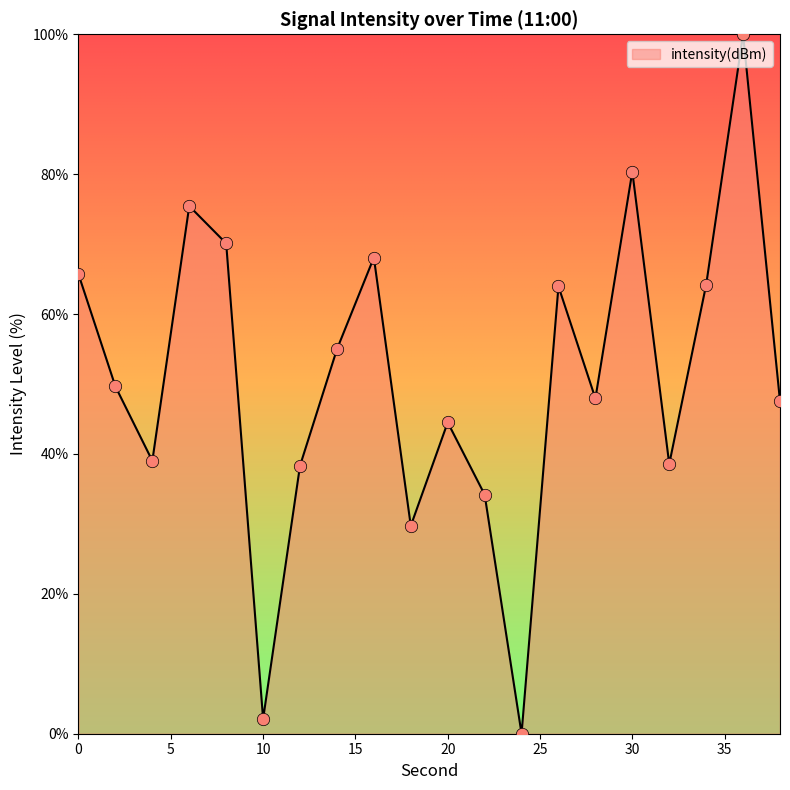

What is the greatest value displayed?

100.0